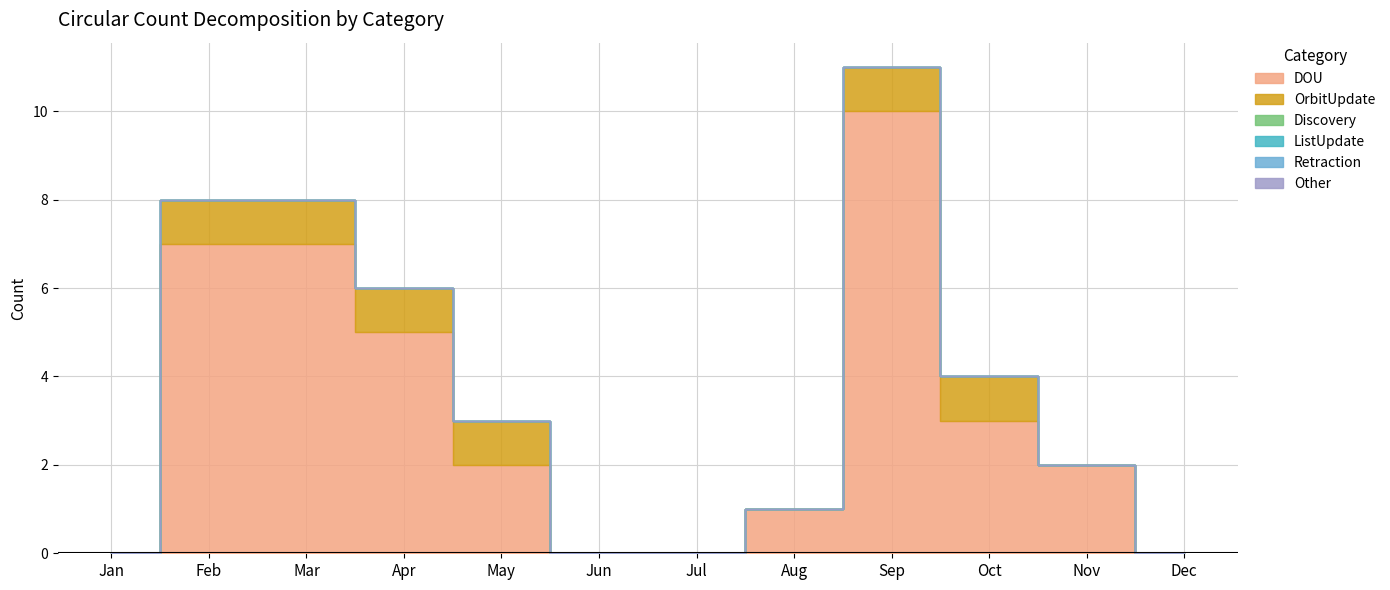

How many values in the DOU series are below 2?

5